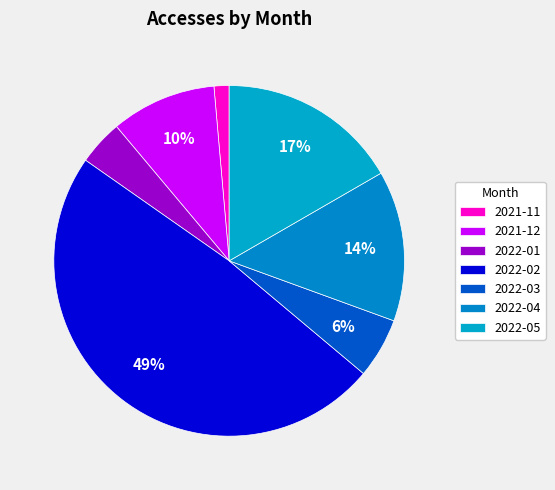

Rank the categories by value from highest to lowest.

2022-02, 2022-05, 2022-04, 2021-12, 2022-03, 2022-01, 2021-11